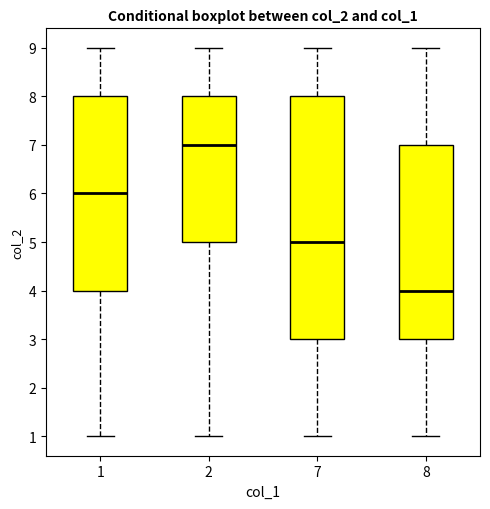

Reading left to right, transcribe this box plot: for each box, give where its median line is, the range the box spans, and where its two whiskers end, as read against the y-axis. The values are not printed on the chart, so give them approximately, as read against the axis.

1: median 6, box 4 to 8, whiskers 1 to 9
2: median 7, box 5 to 8, whiskers 1 to 9
7: median 5, box 3 to 8, whiskers 1 to 9
8: median 4, box 3 to 7, whiskers 1 to 9